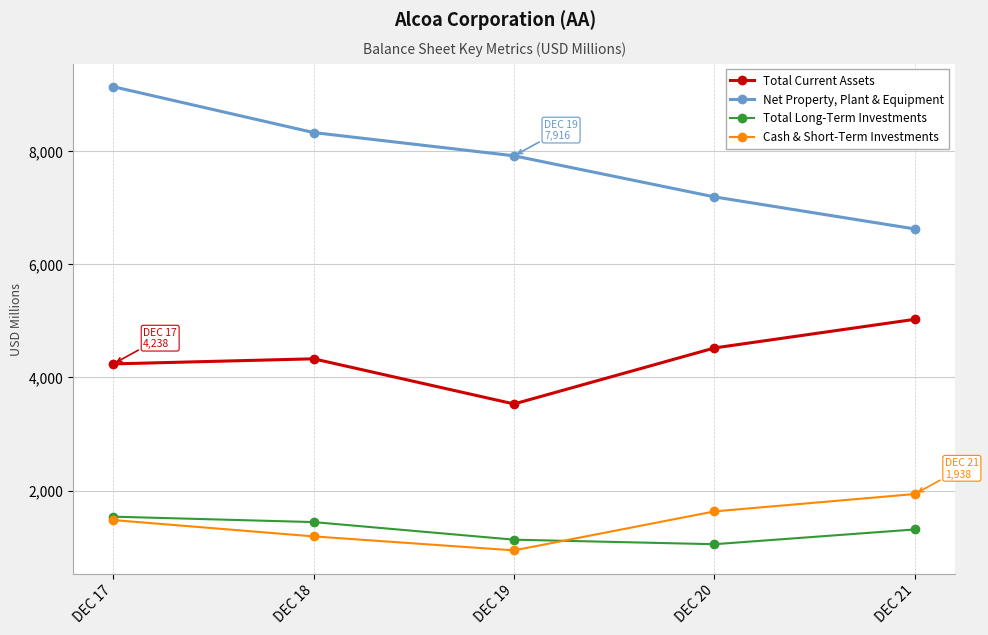

How many interior local valleys does the Total Current Assets series have?

1